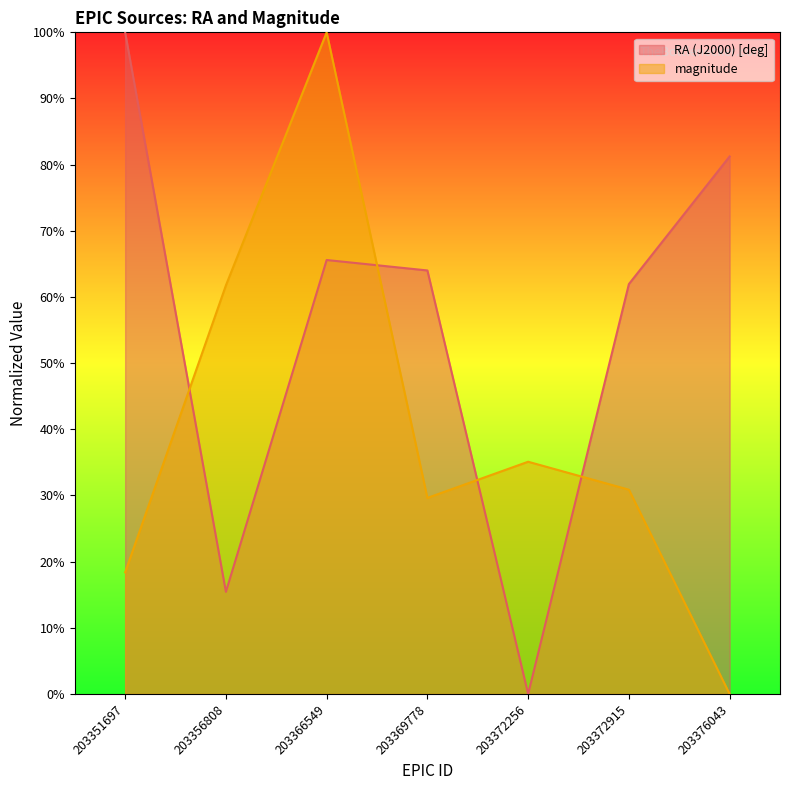

Which series has the largest total across all categories?

RA (J2000) [deg]